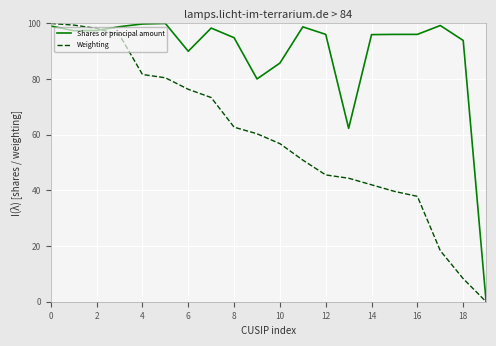

At how many categories does at least one series exceed 60?

19